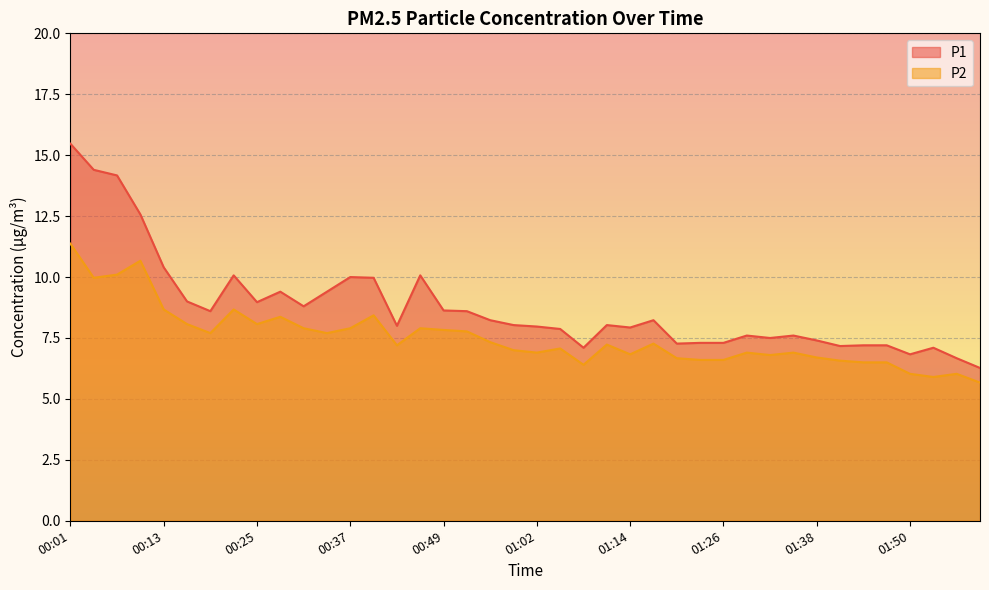

How many lines are shown in the chart?

2